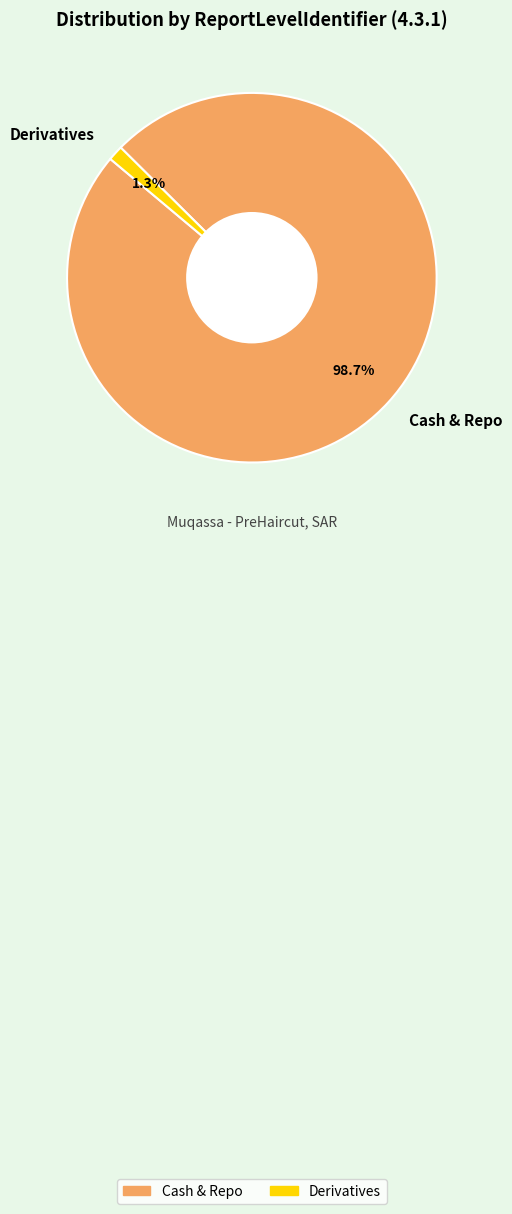

To the nearest percent, what is the combined percentage of Cash & Repo and Derivatives?

100%